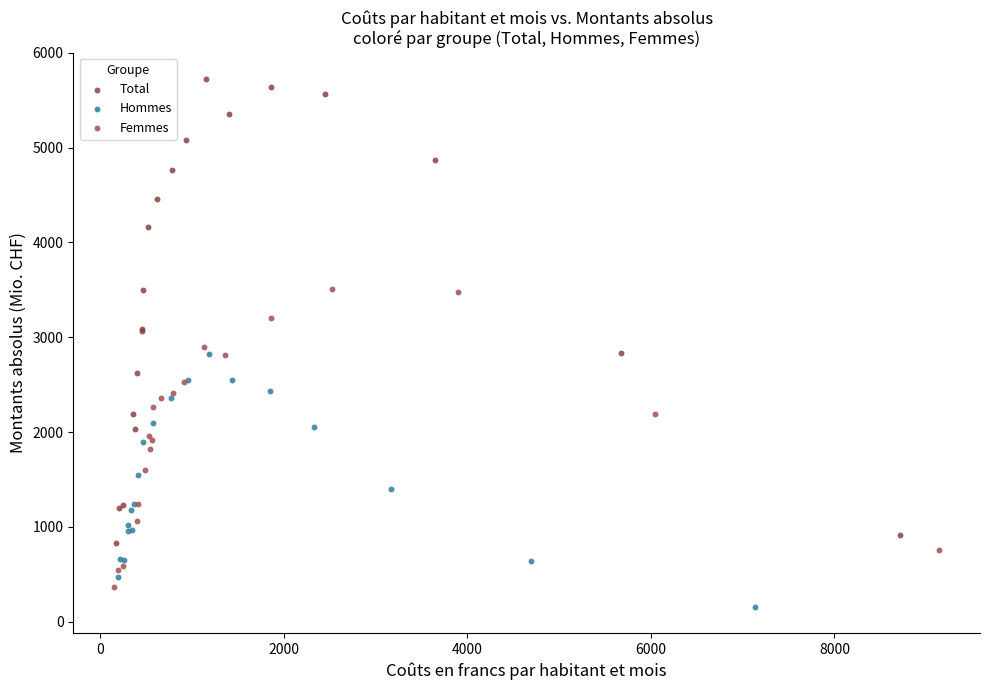

What are all the series names shown in the legend?

Total, Hommes, Femmes